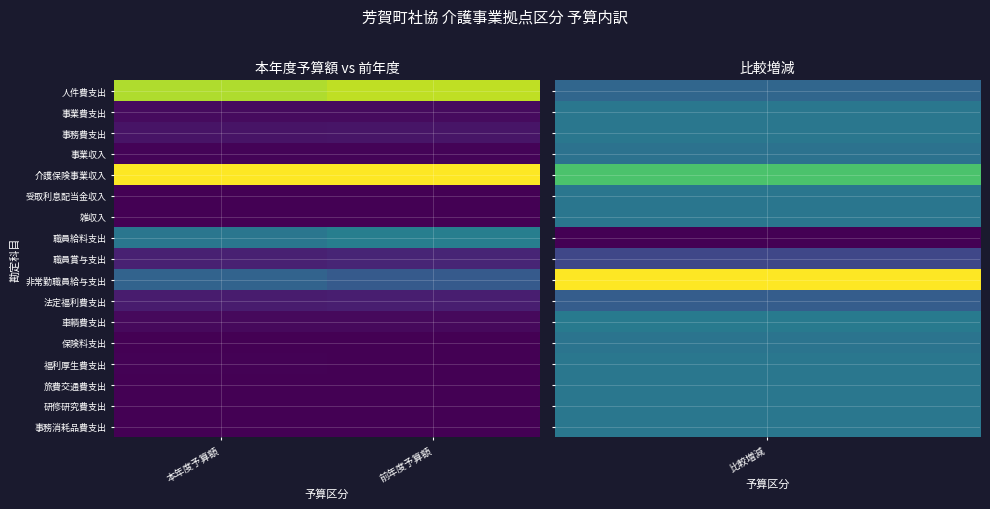

What is the greatest value displayed?

1.0